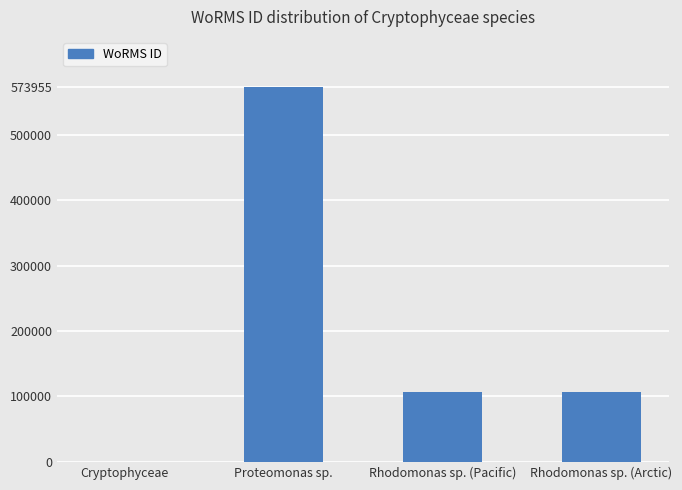

True or false: the data shows 106289 at Rhodomonas sp. (Arctic).

True